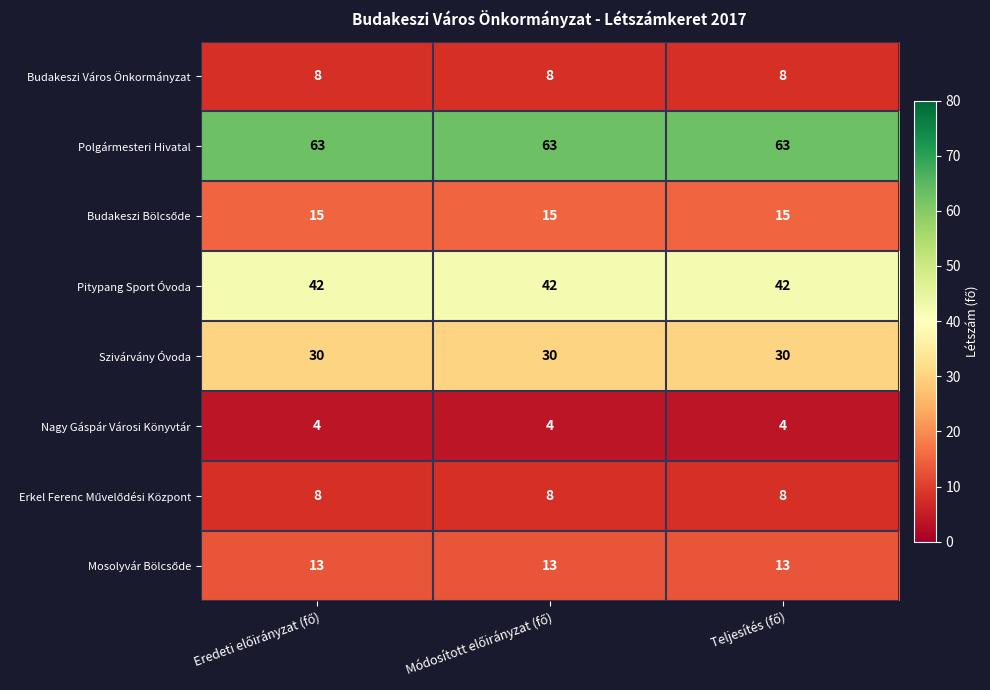

What is the lowest value of the Budakeszi Város Önkormányzat series?

8